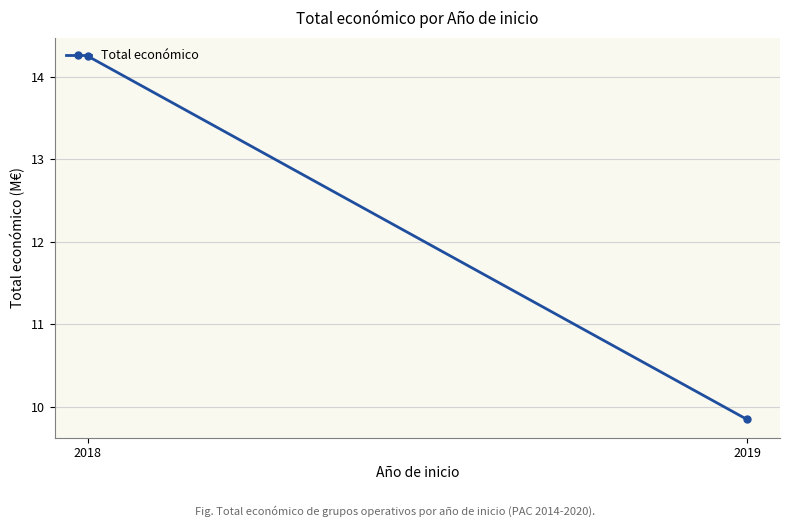

Is this an area chart (filled region under the line)?

No